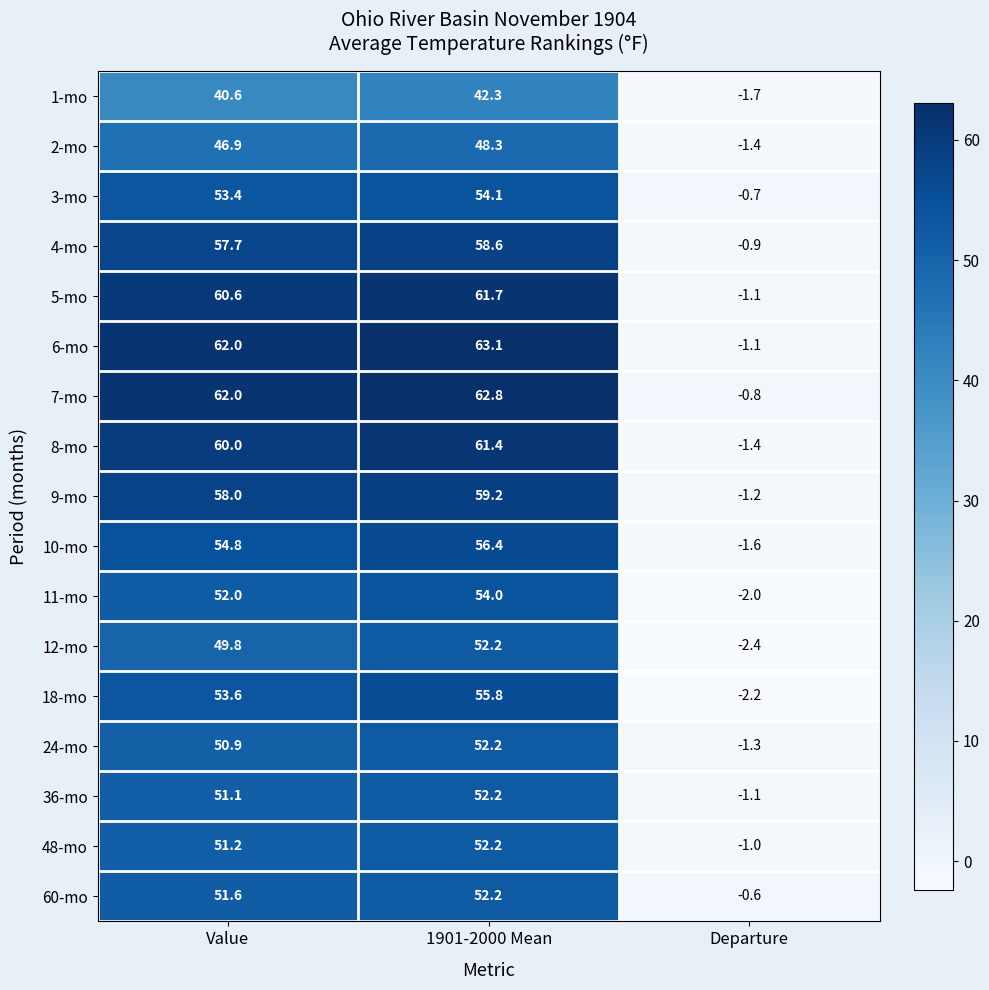

At how many categories does at least one series exceed 54?

2